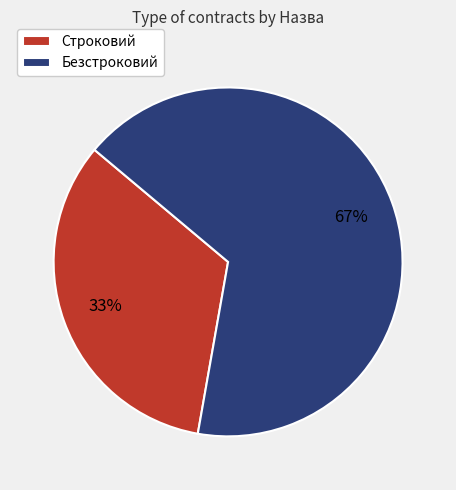

Approximately how many times larger is the value at Строковий compared to Безстроковий?

0.5